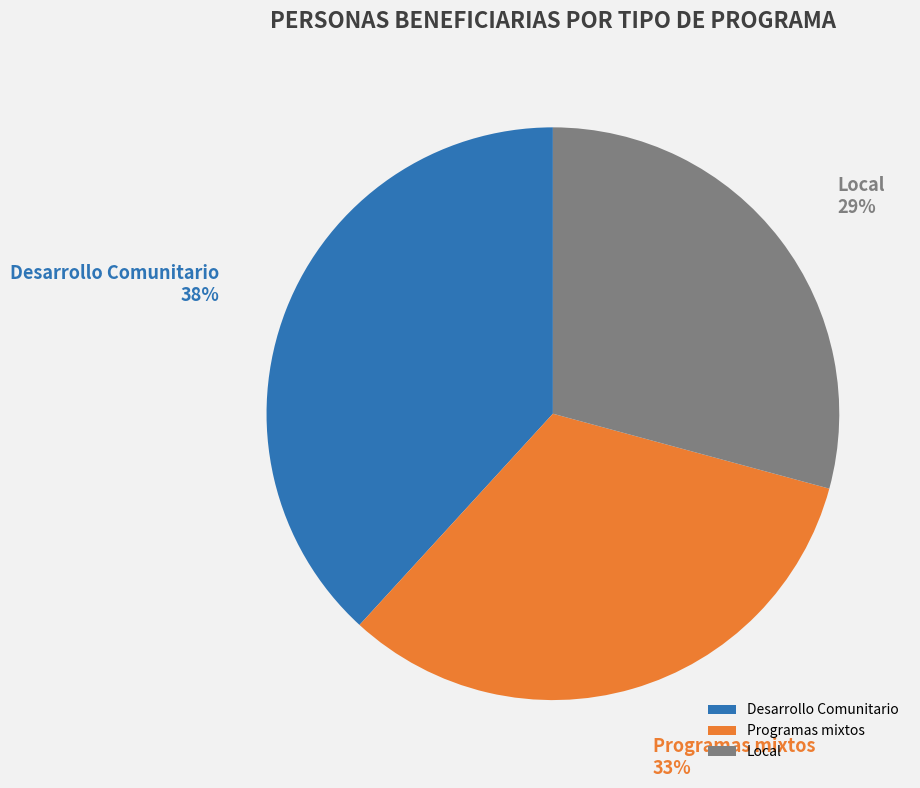

Count the number of slices in the pie.

3